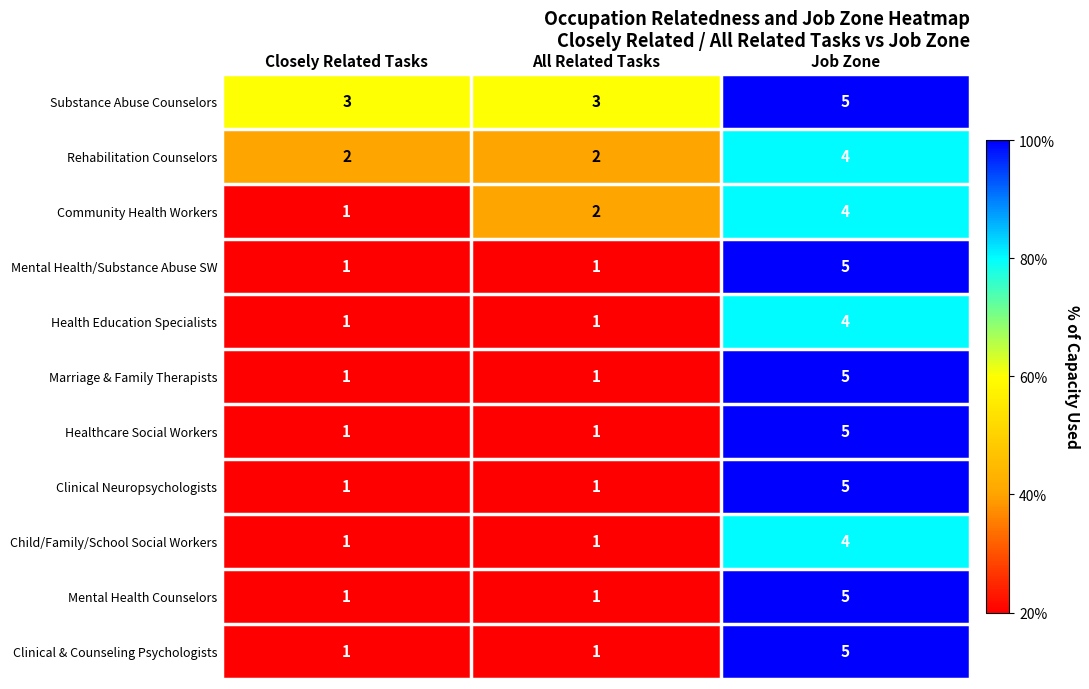

What is the sum of all Mental Health Counselors values?

7